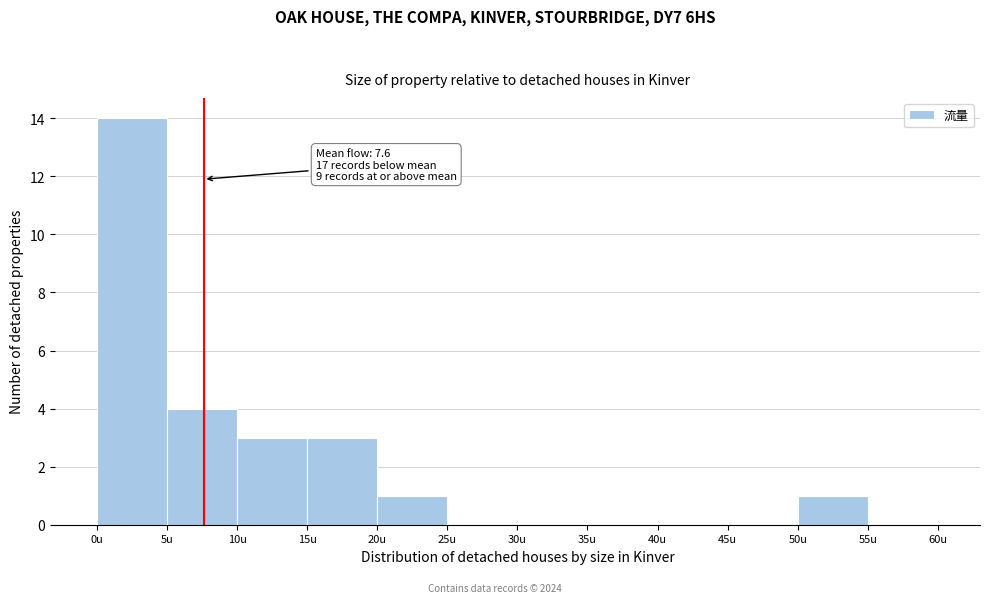

Which range on the x-axis has the tallest bar?

0 to 5